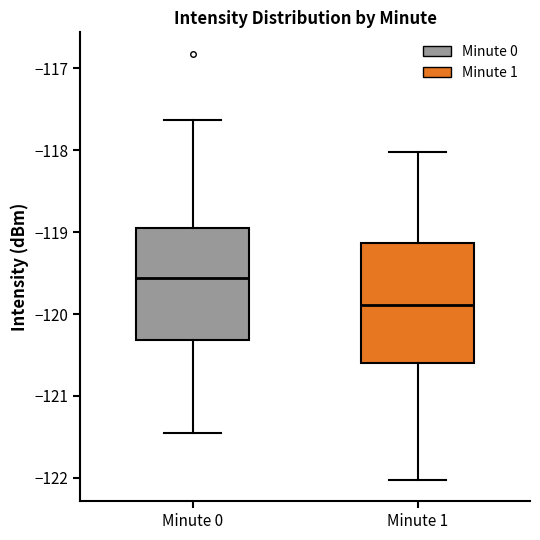

Which box has the highest median line?

Minute 0